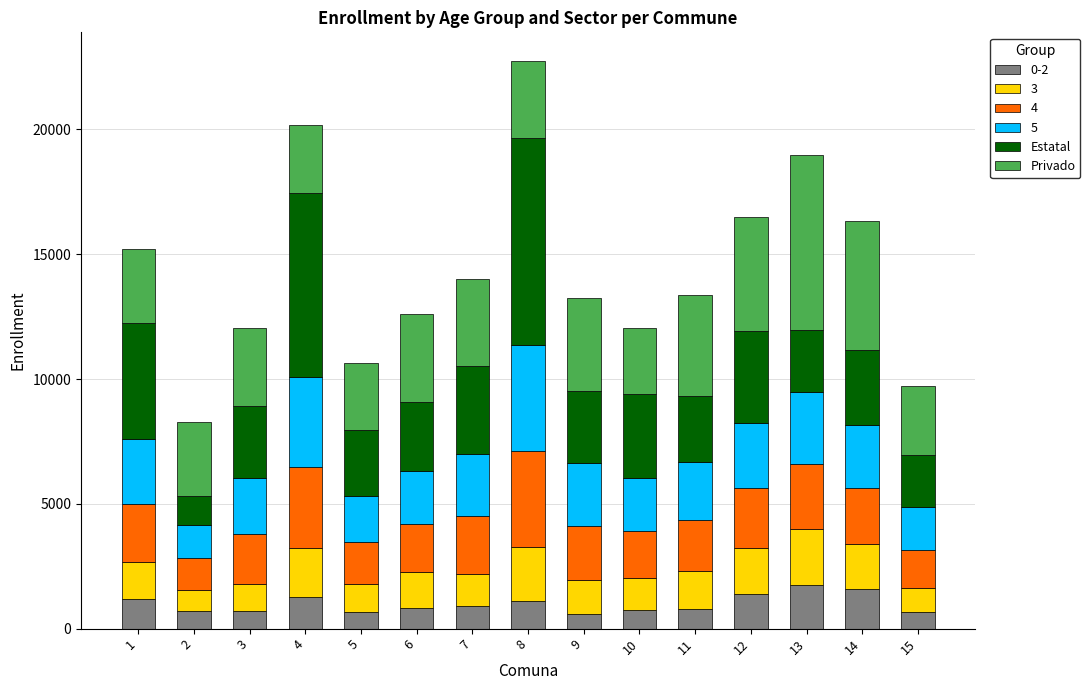

What is the maximum value for 0-2?

1745